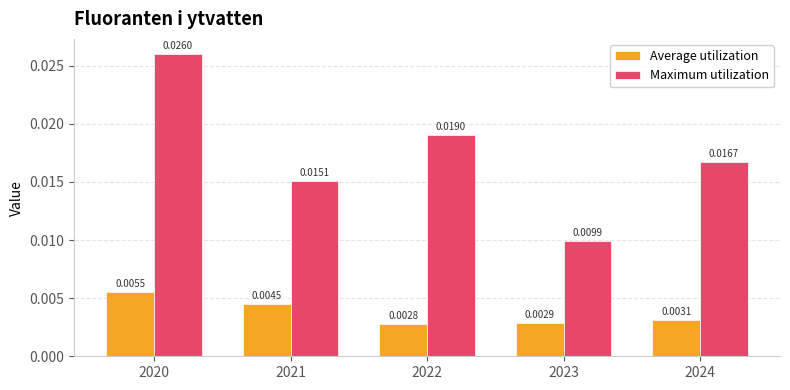

Rank the series by their maximum value, from highest to lowest.

Maximum utilization, Average utilization